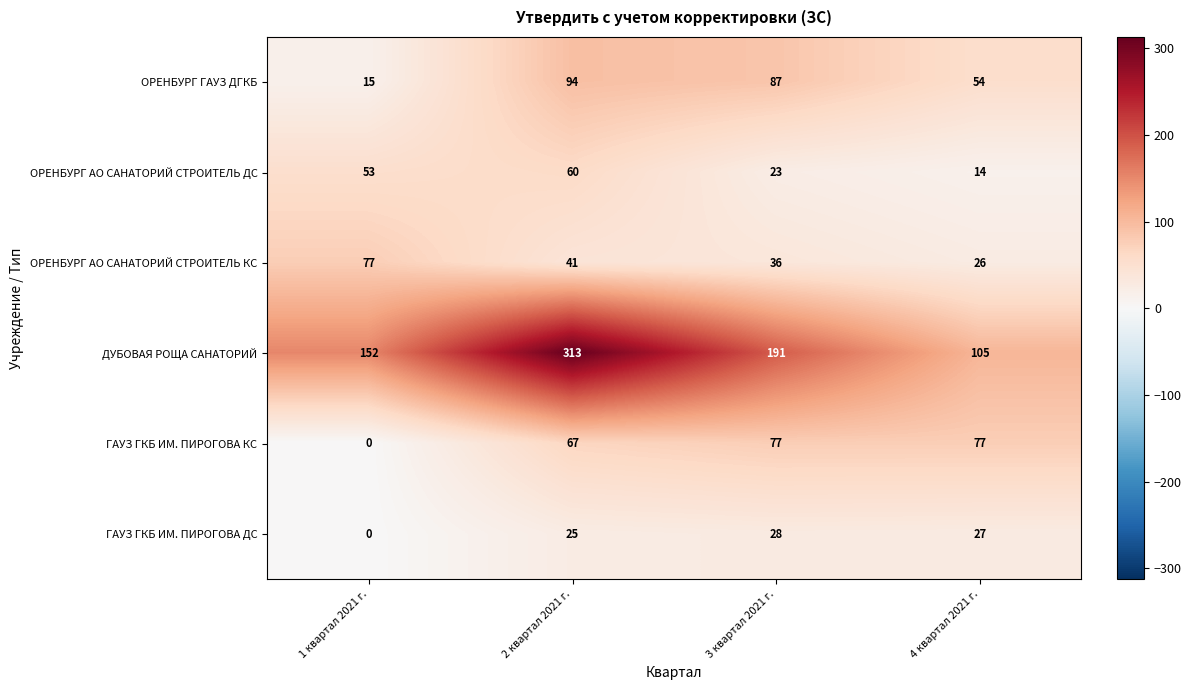

Where is ОРЕНБУРГ АО САНАТОРИЙ СТРОИТЕЛЬ КС nearest to the value 51?

2 квартал 2021 г.